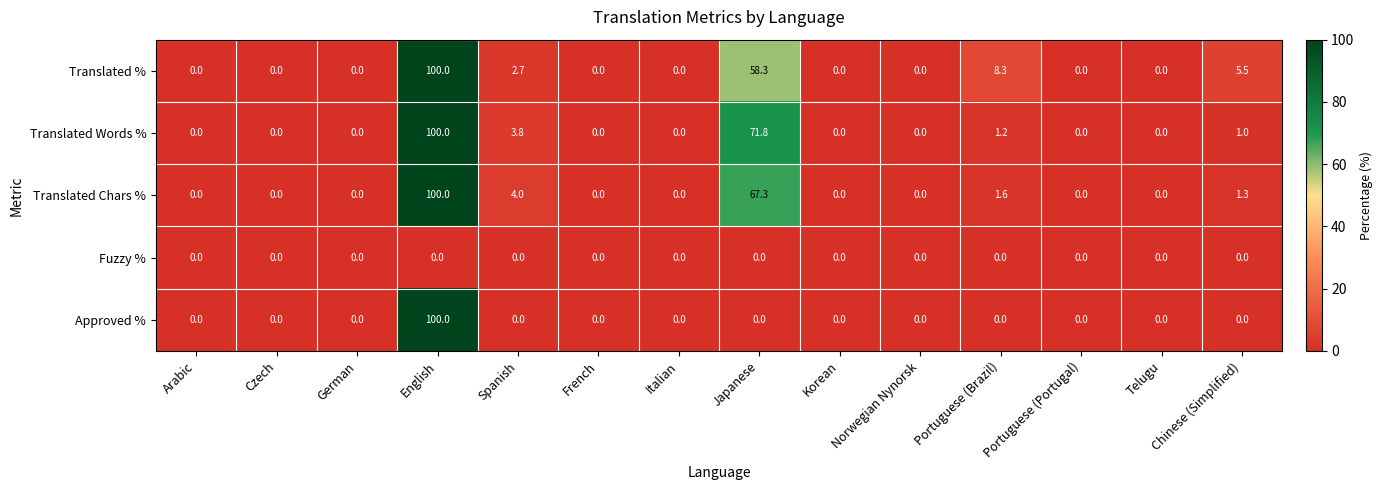

True or false: Translated Words % has a value of 0.5 at Chinese (Simplified).

False